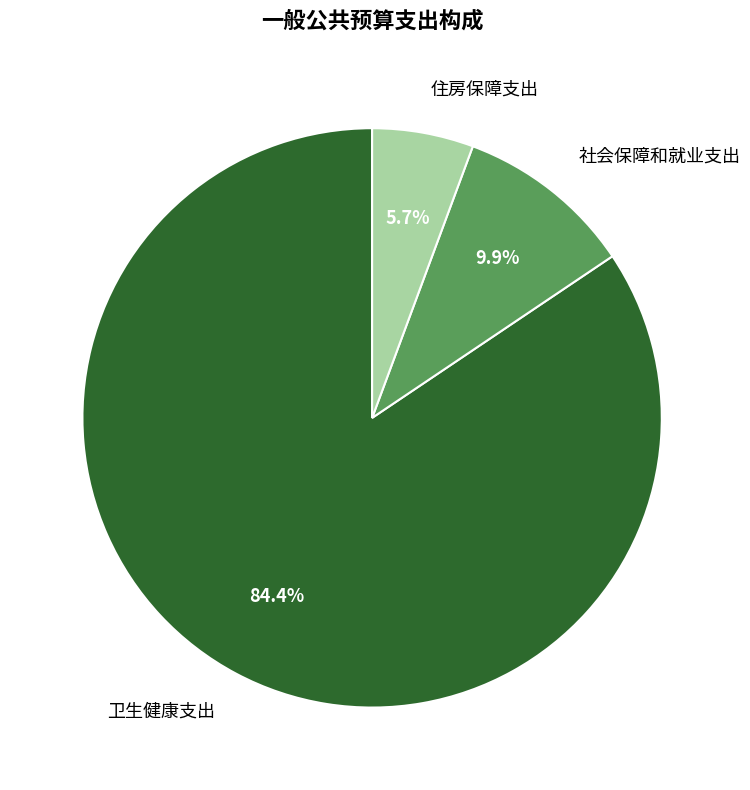

To the nearest percent, what is the difference between the largest and smallest slice percentages?

79%